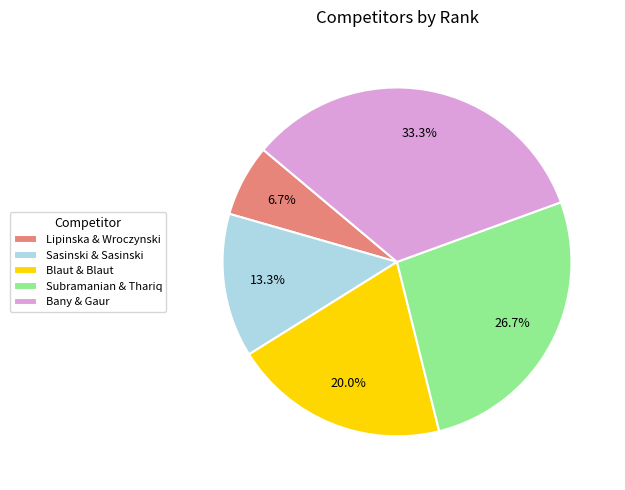

Approximately how many times larger is the value at Sasinski & Sasinski compared to Blaut & Blaut?

0.7